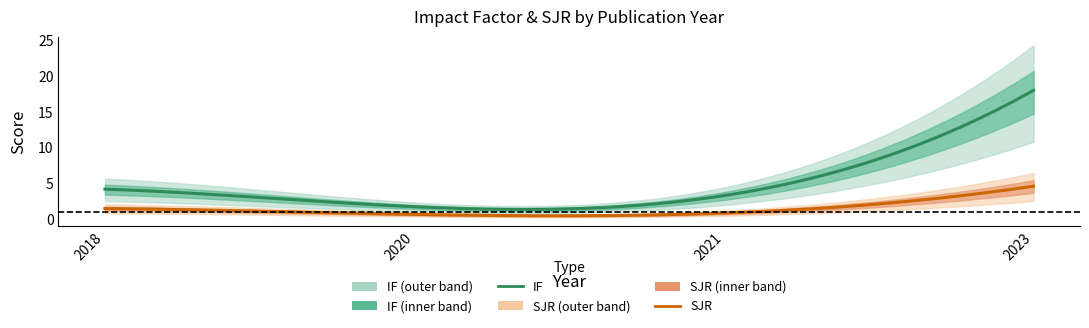

At how many categories does at least one series exceed 9?

1